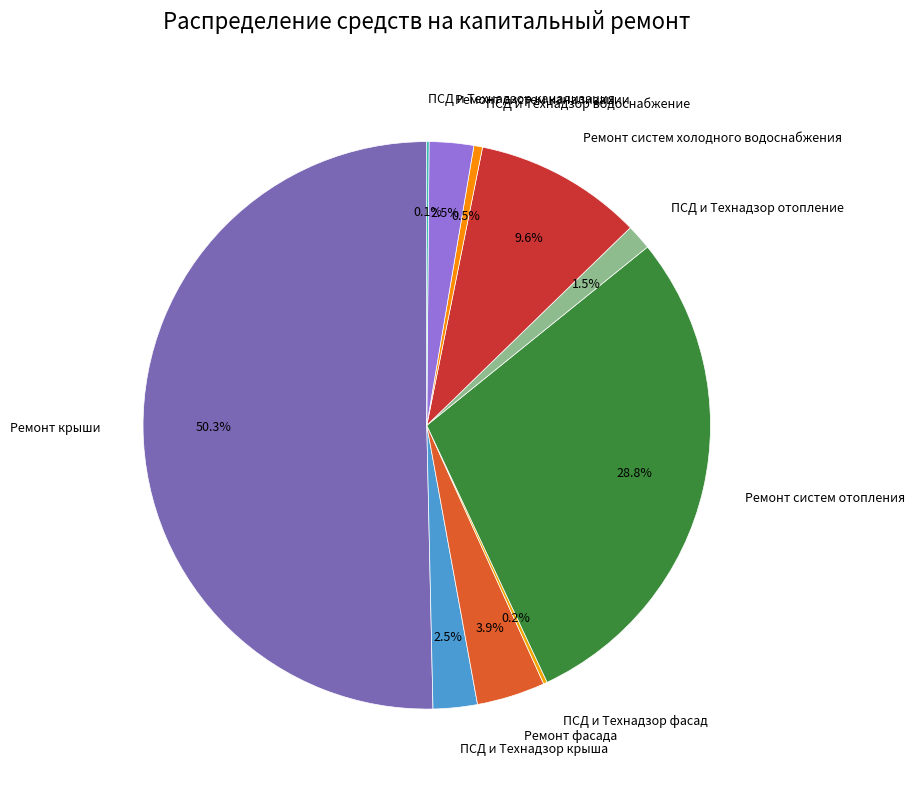

Does Ремонт систем канализации account for over 50% of the chart?

No